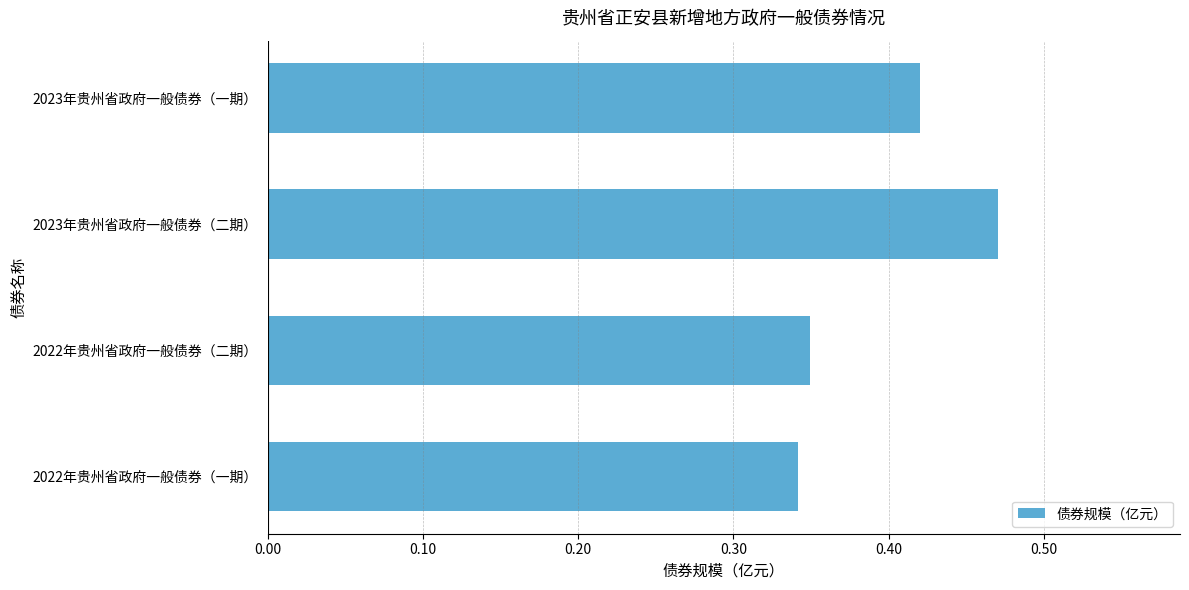

What is the sum of all values?

1.6